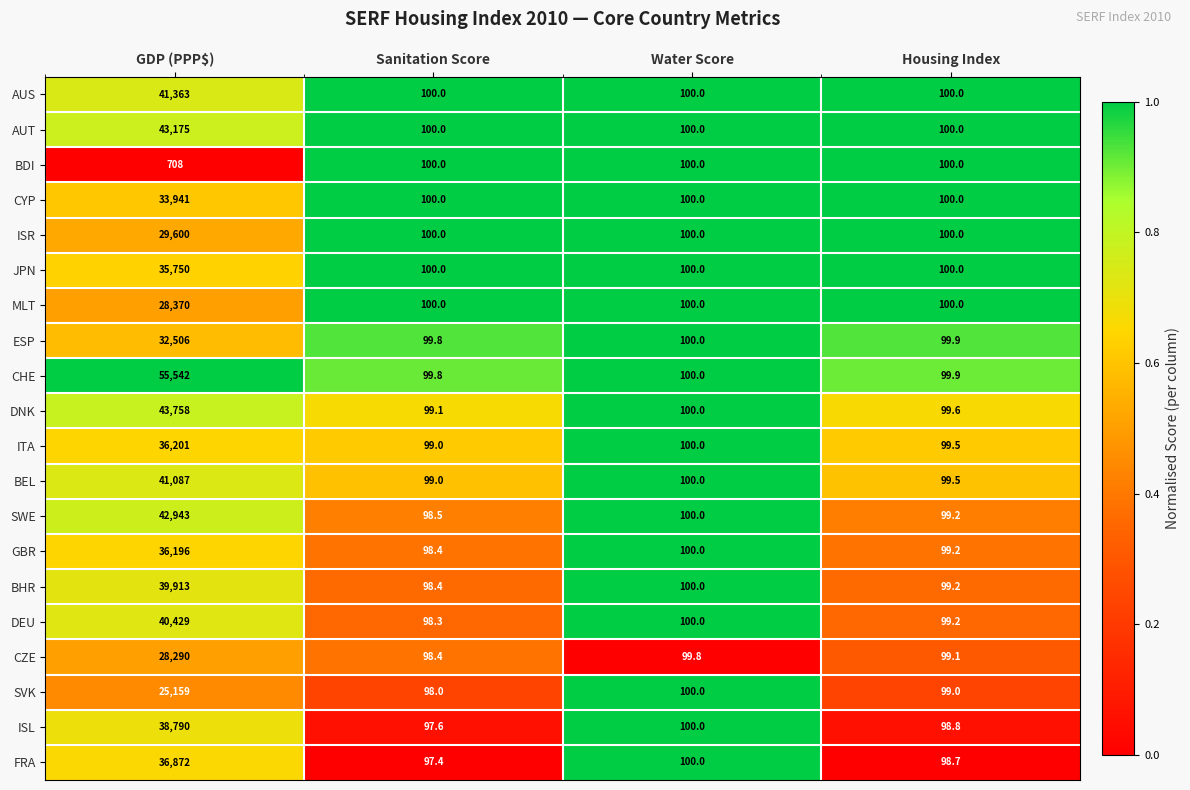

What is the spread (max minus min) of values at GDP (PPP$)?

54834.0